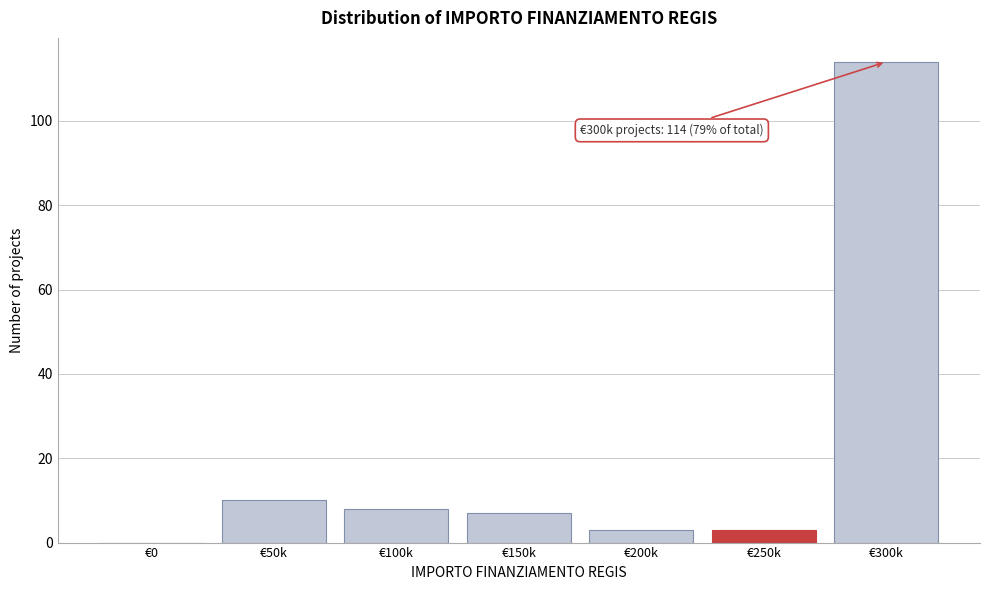

Reading left to right, transcribe all the data shown in this chart.

€0=0	€50k=10	€100k=8	€150k=7	€200k=3	€250k=3	€300k=114